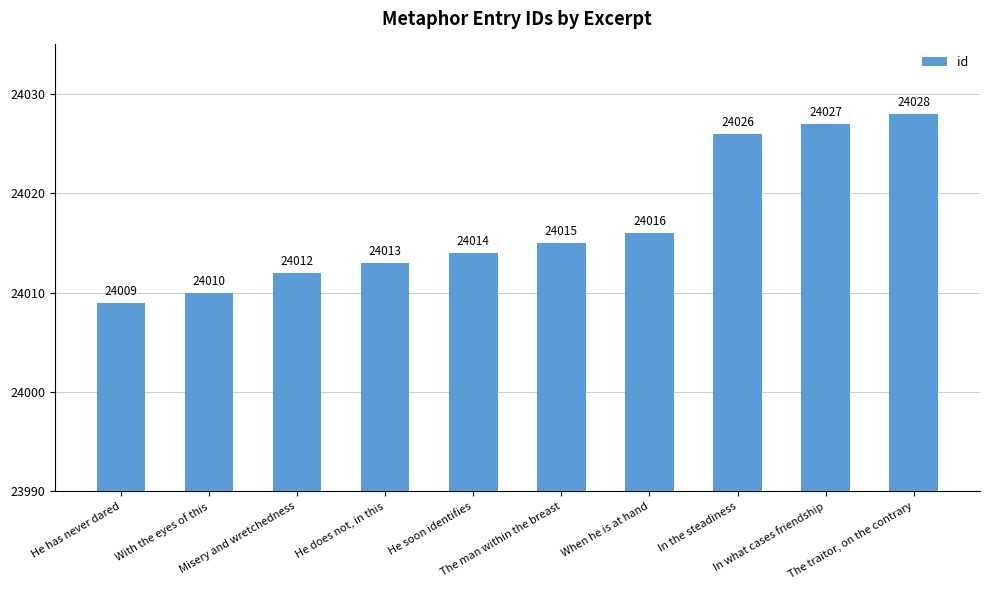

The value at He has never dared is 33113. True or false?

False